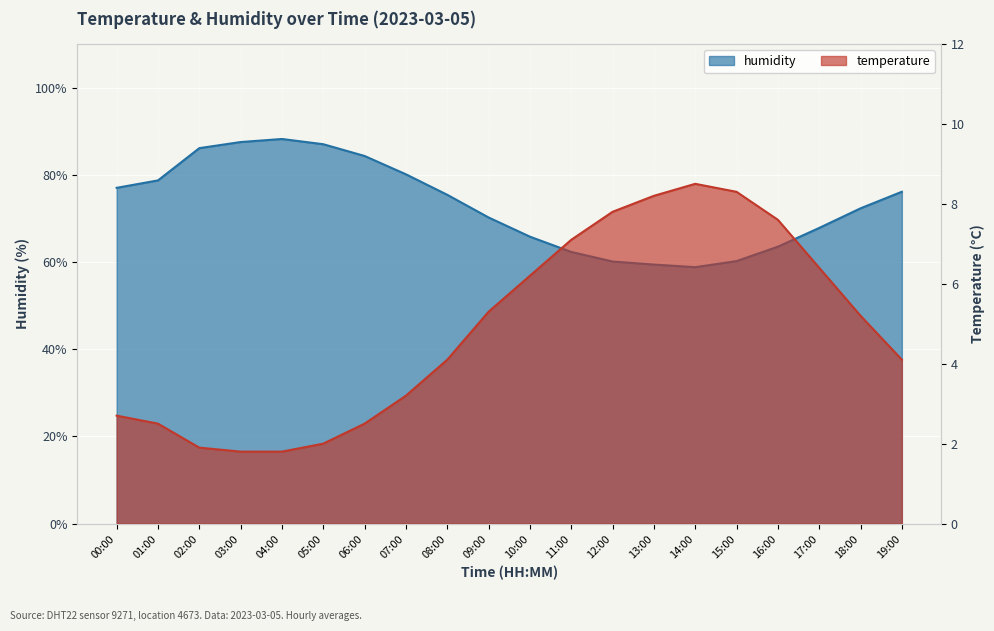

Is the value of humidity at 12:00 greater than the value of temperature at 03:00?

Yes